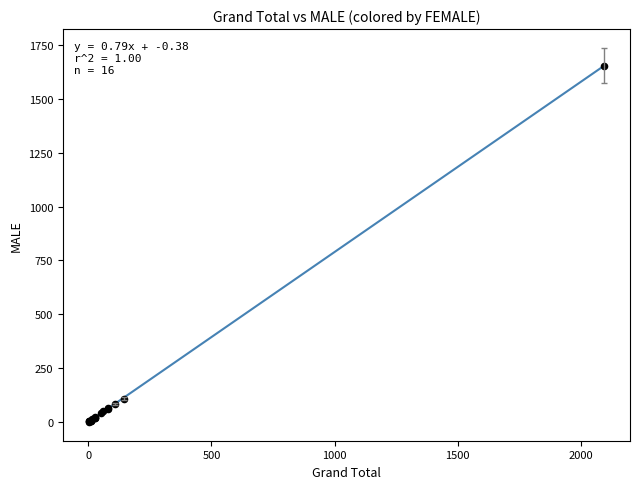

What Y value in the scatter plot is closest to 827?

109